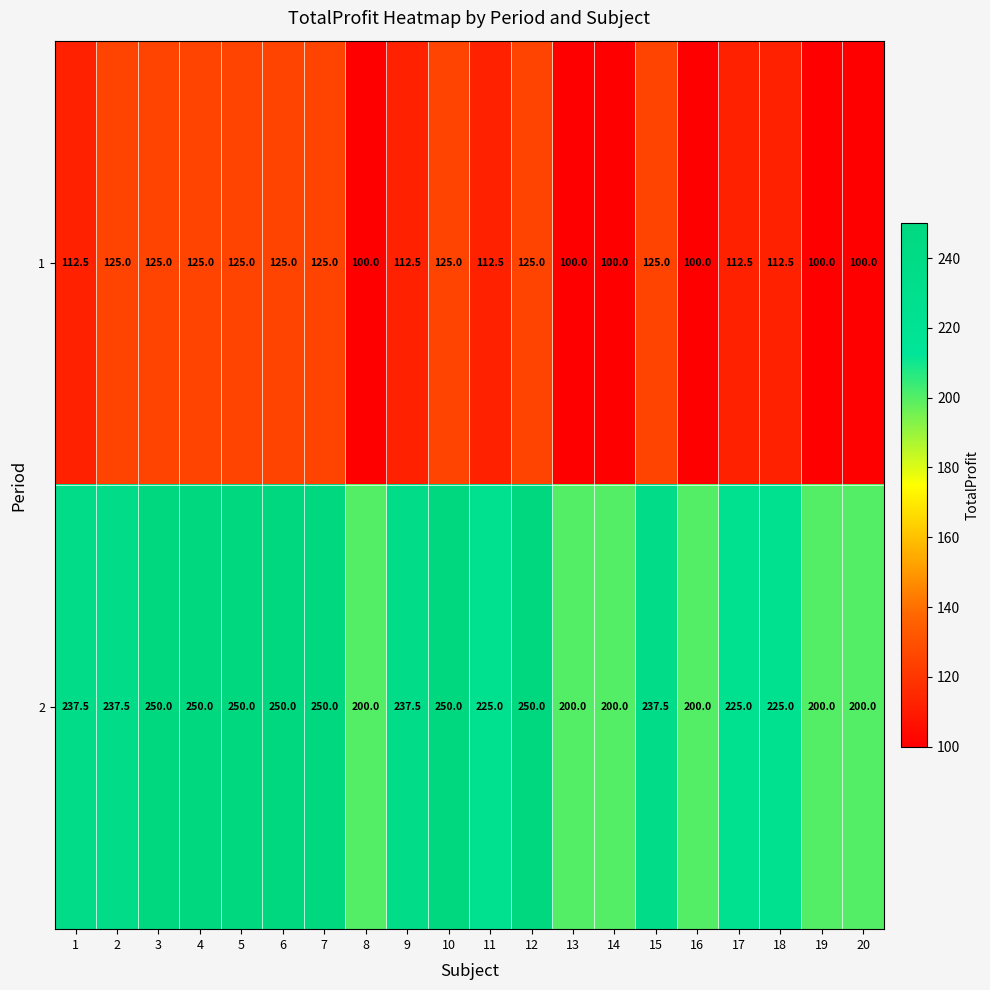

What is the lowest value of the 2 series?

200.0